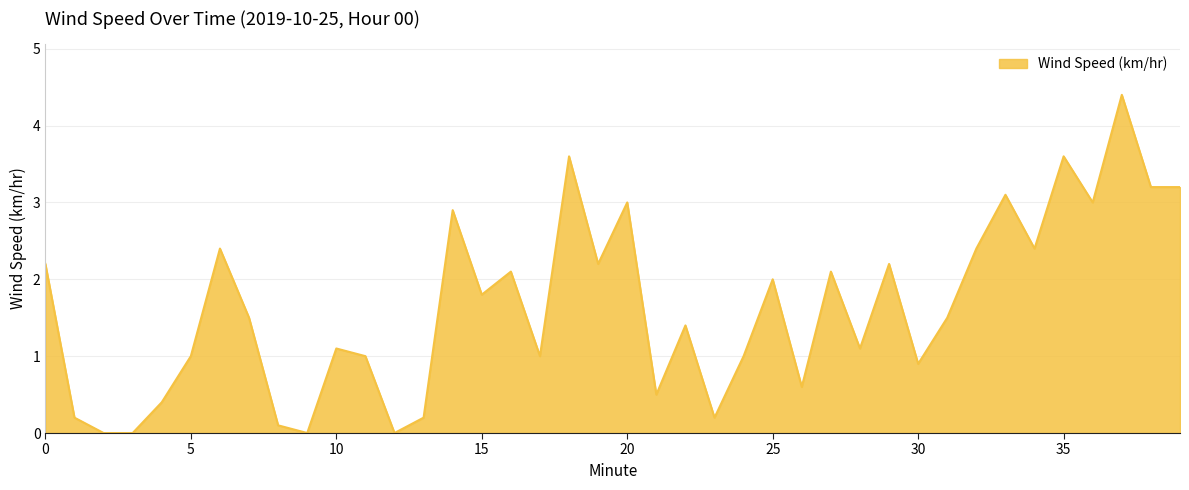

What is the maximum value shown in the chart?

4.4